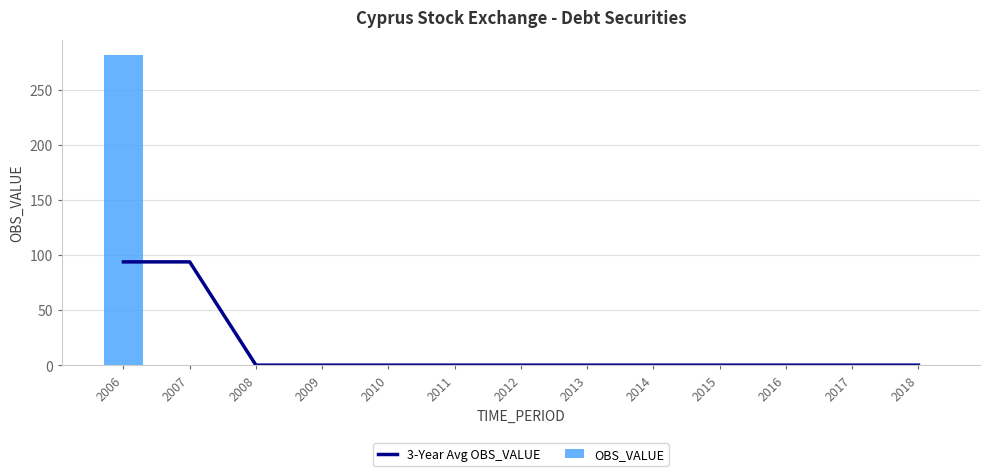

At which label is 3-Year Avg OBS_VALUE closest to 46?

2015